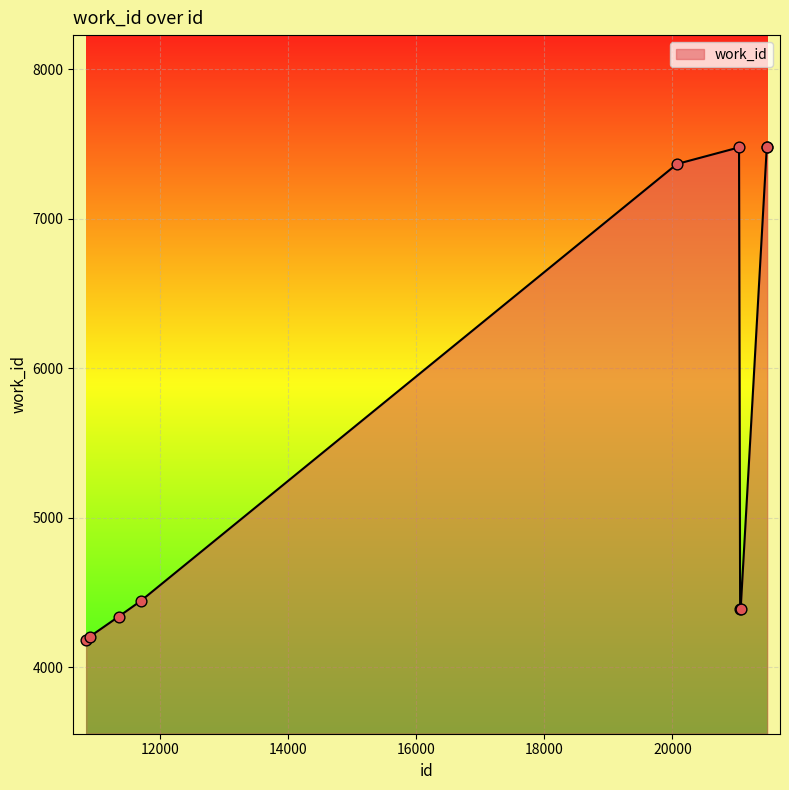

What is the maximum value shown in the chart?

7481